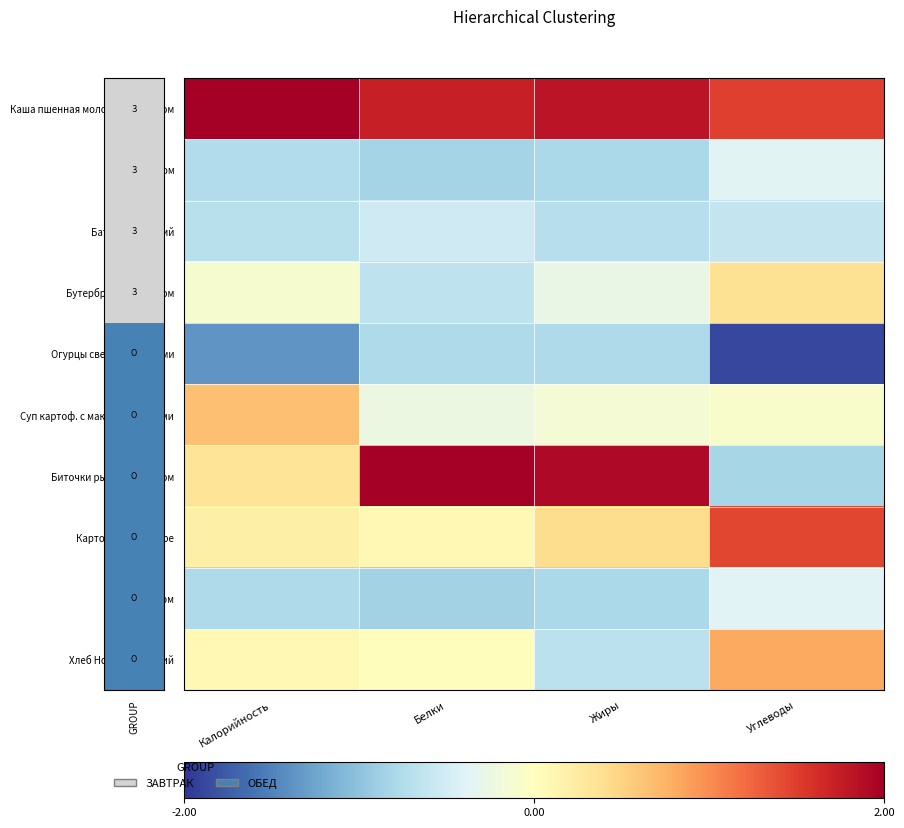

At how many categories does at least one series exceed -1?

4